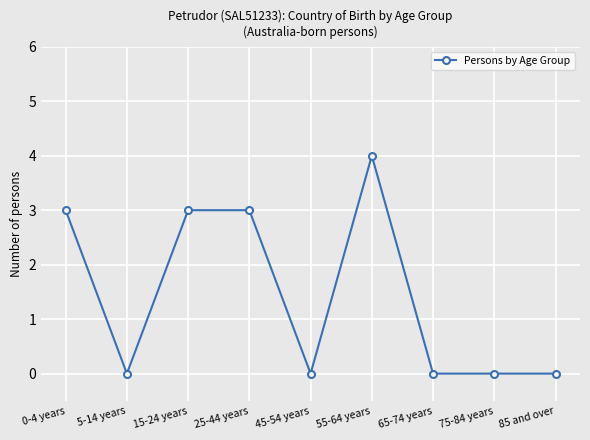

What is the change in value from 55-64 years to 85 and over?

-4